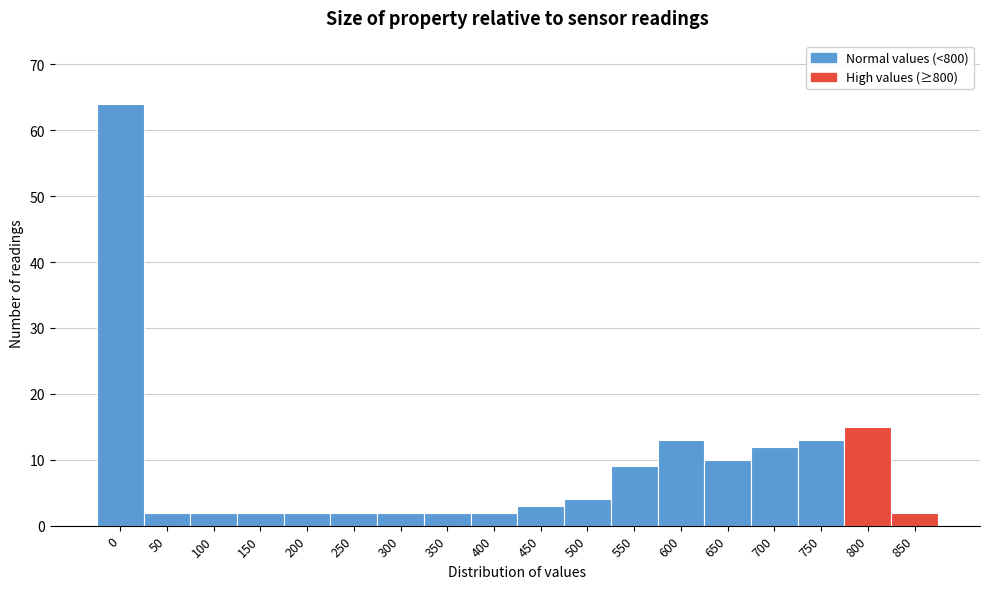

Reading left to right, transcribe all the data shown in this chart.

64	2	2	2	2	2	2	2	2	3	4	9	13	10	12	13	15	2